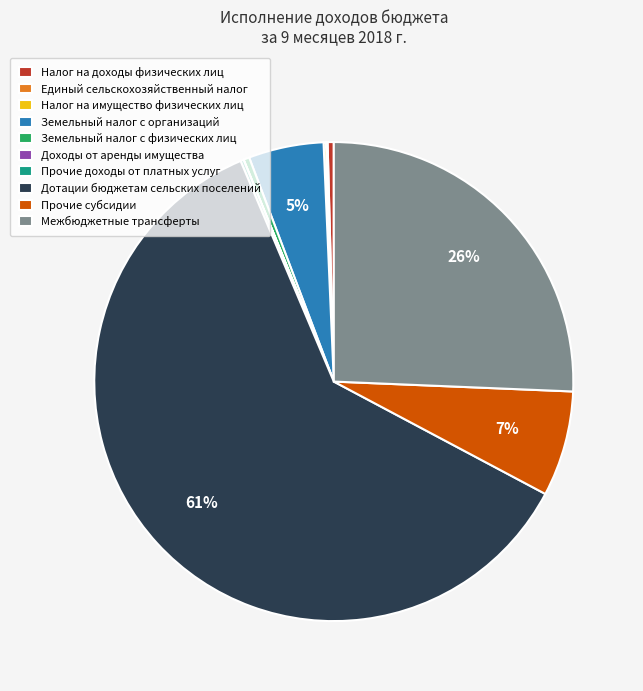

Which slice represents more than half of the pie?

Дотации бюджетам сельских поселений